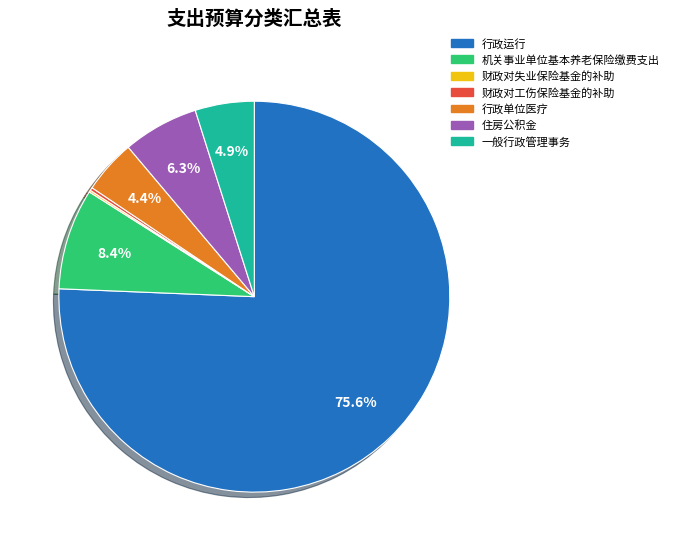

Which category has the biggest portion of the pie?

行政运行